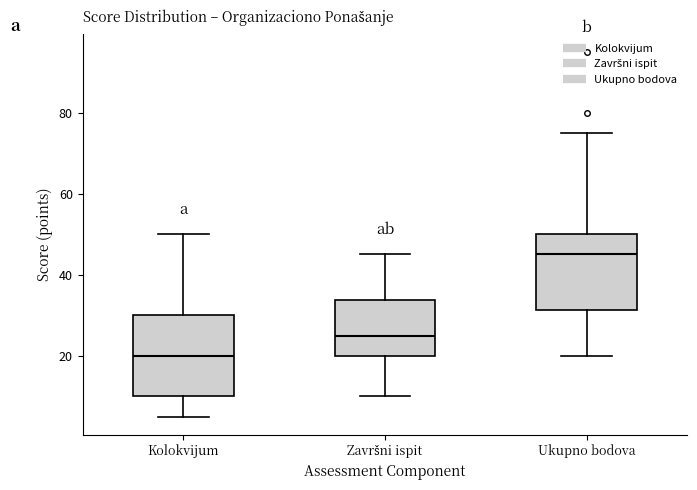

Where does the lower whisker of the box for Ukupno bodova end on the y-axis? The values are not printed on the chart, so give them approximately, as read against the axis.

20